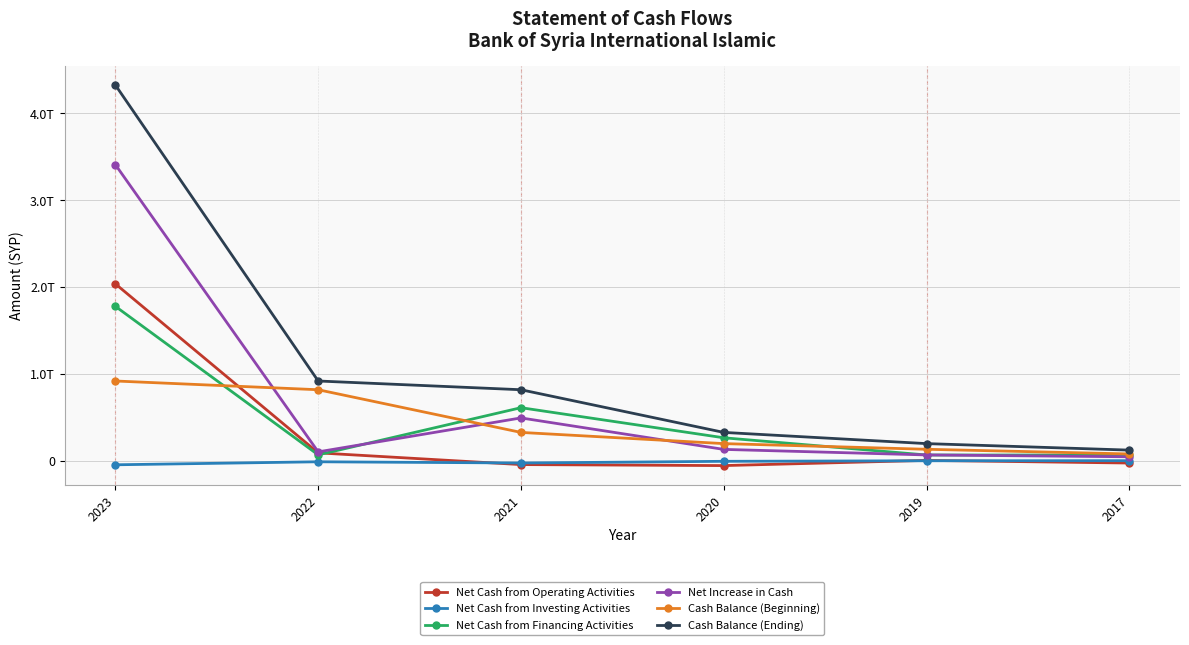

List the labels in order of Cash Balance (Ending) value, smallest first.

2017, 2019, 2020, 2021, 2022, 2023